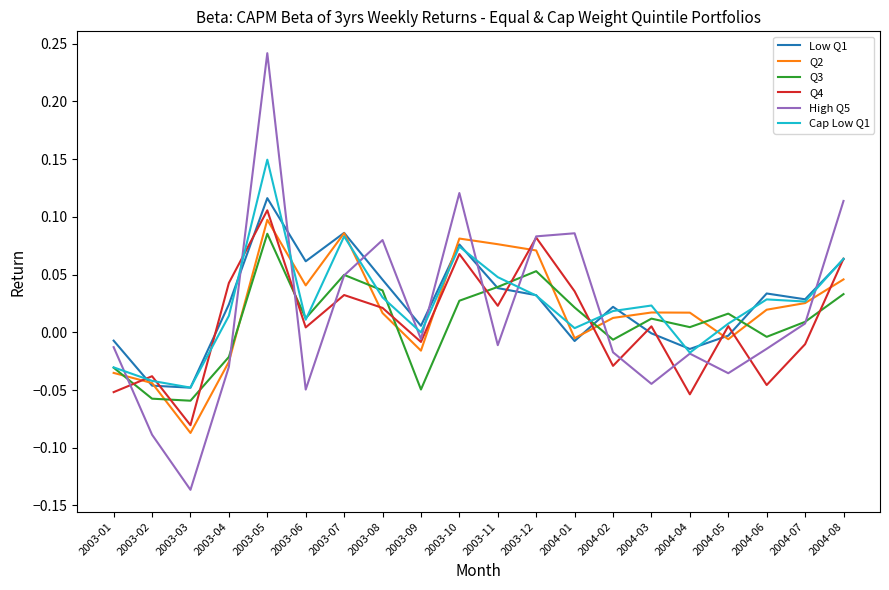

What is the difference between the maximum and minimum values in the High Q5 series?

0.4